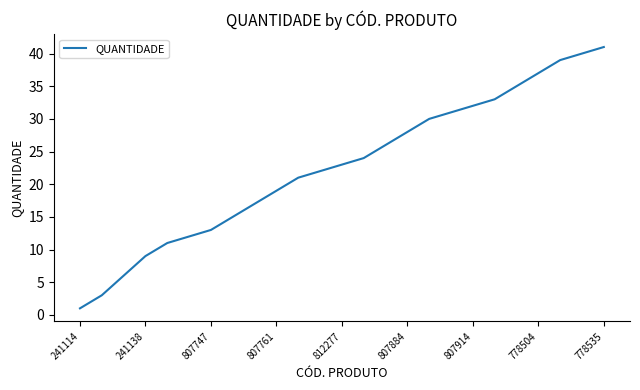

What is the greatest value displayed?

41